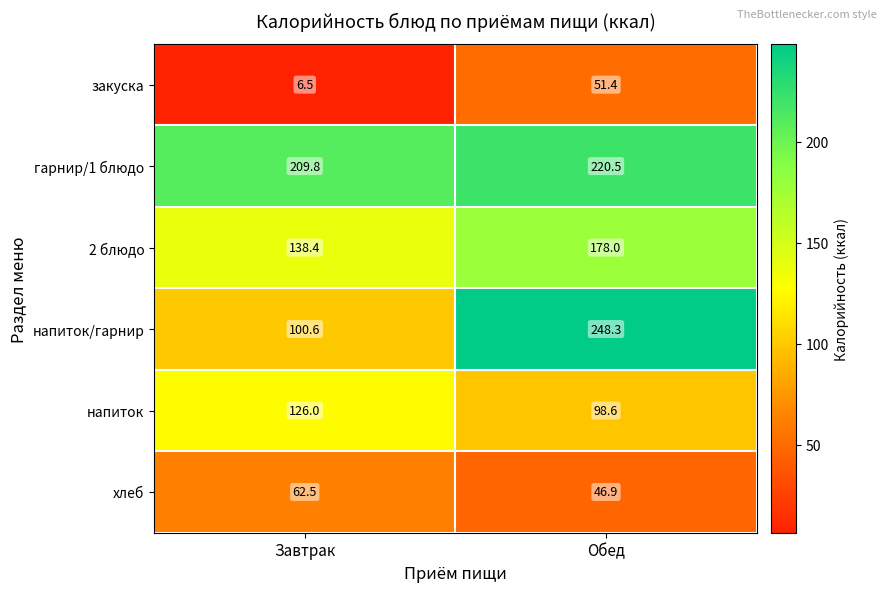

Reading left to right, what are all the values shown in this chart?

закуска: Завтрак=6.5	Обед=51.4
гарнир/1 блюдо: Завтрак=209.8	Обед=220.5
2 блюдо: Завтрак=138.4	Обед=178.0
напиток/гарнир: Завтрак=100.6	Обед=248.3
напиток: Завтрак=126.0	Обед=98.6
хлеб: Завтрак=62.5	Обед=46.9